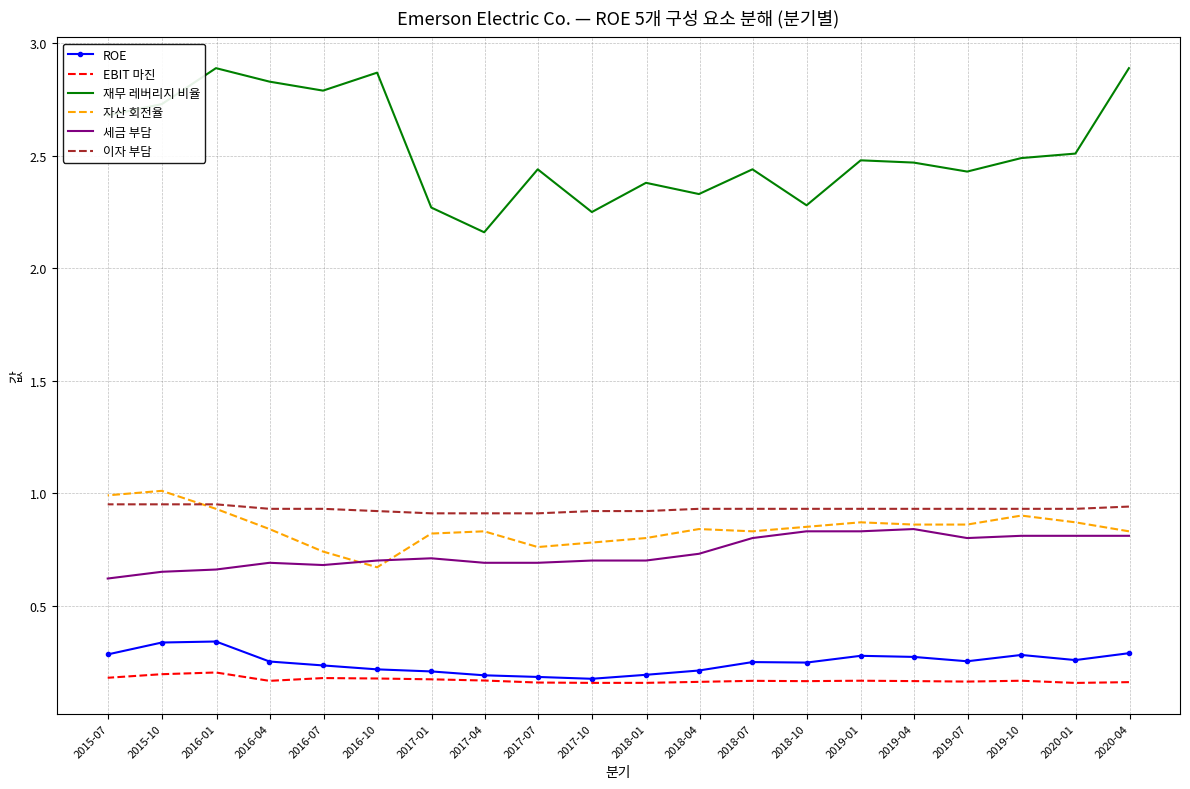

What is the sum of all 세금 부담 values?

14.8